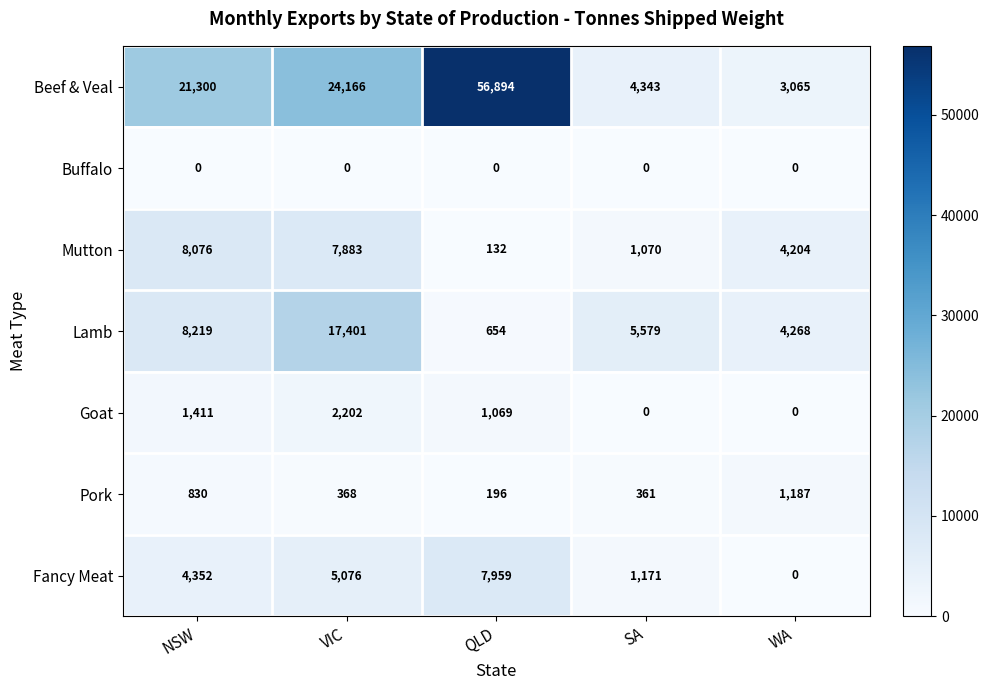

At NSW, list the series in order from largest to smallest.

Beef & Veal, Lamb, Mutton, Fancy Meat, Goat, Pork, Buffalo